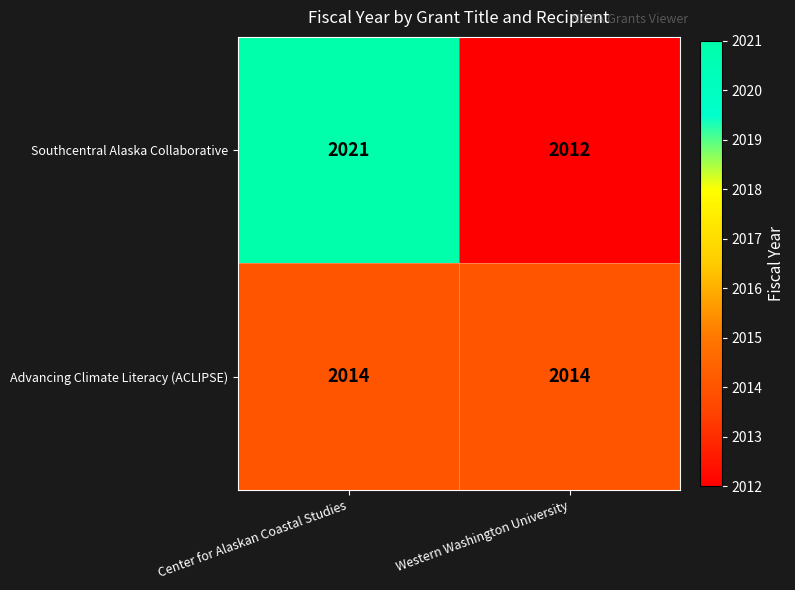

Reading left to right, list all the values displayed in this chart.

Southcentral Alaska Collaborative: 2021	2012
Advancing Climate Literacy (ACLIPSE): 2014	2014